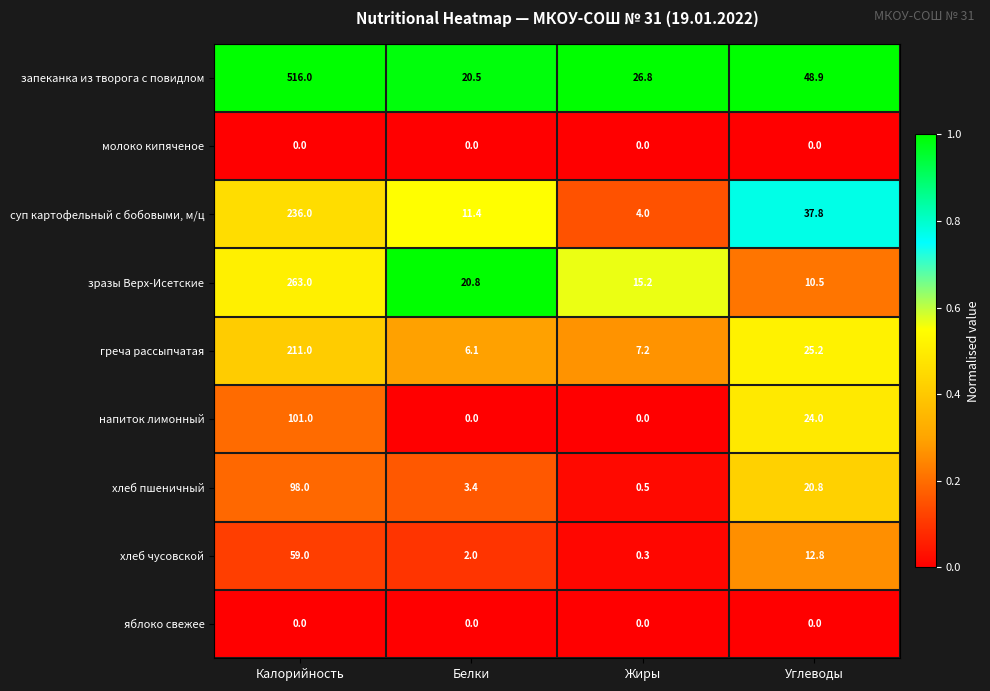

Which series has the widest spread of values?

запеканка из творога с повидлом